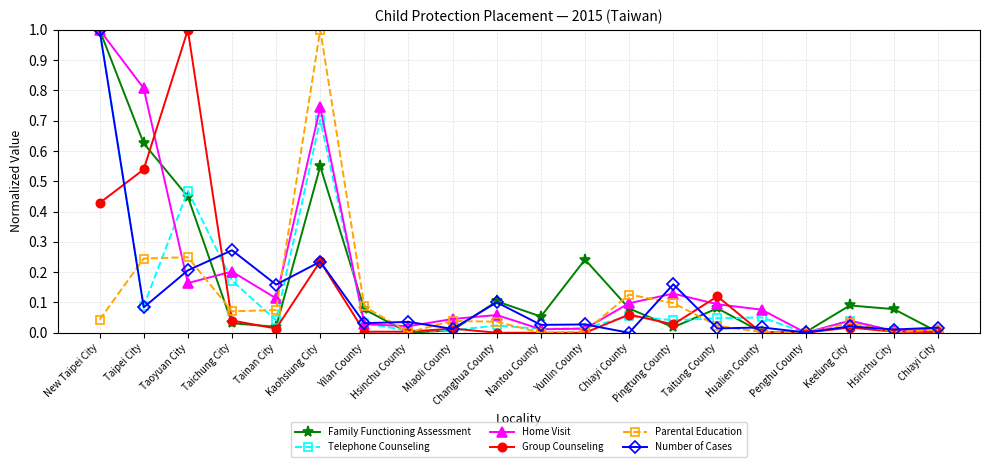

Is the value of Number of Cases at Taichung City greater than the value of Group Counseling at Nantou County?

Yes